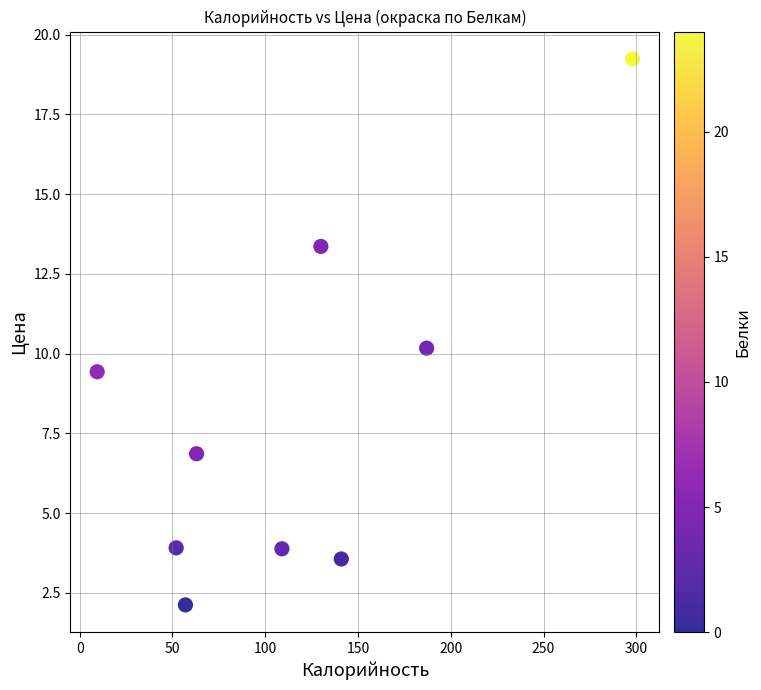

What is the range of X values (max minus min)?

288.6